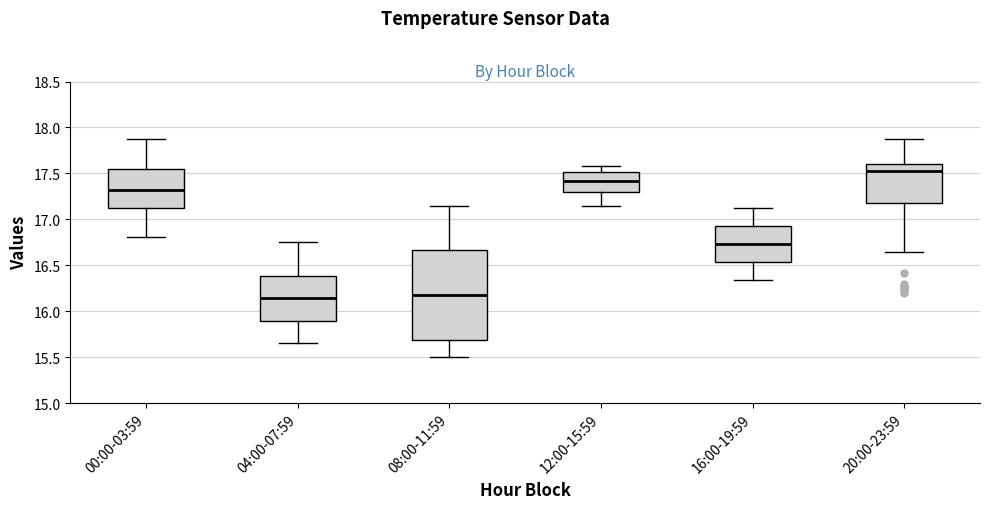

Where does the lower whisker of the box for 08:00-11:59 end on the y-axis? The values are not printed on the chart, so give them approximately, as read against the axis.

15.50